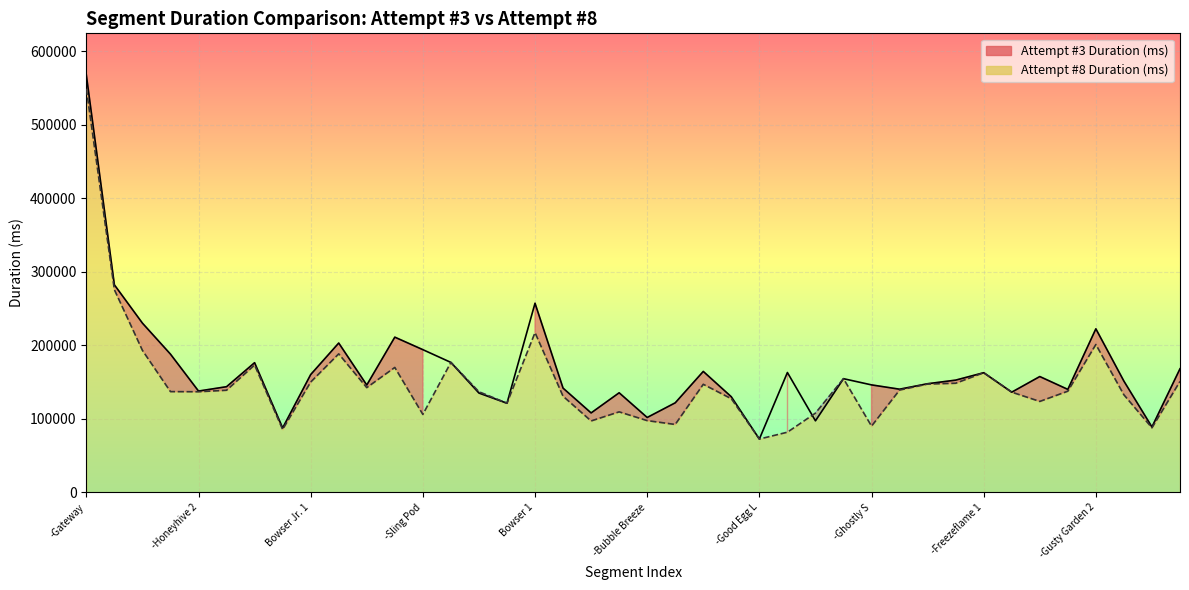

What is the total value across all series at -Gusty Garden 1?

281099